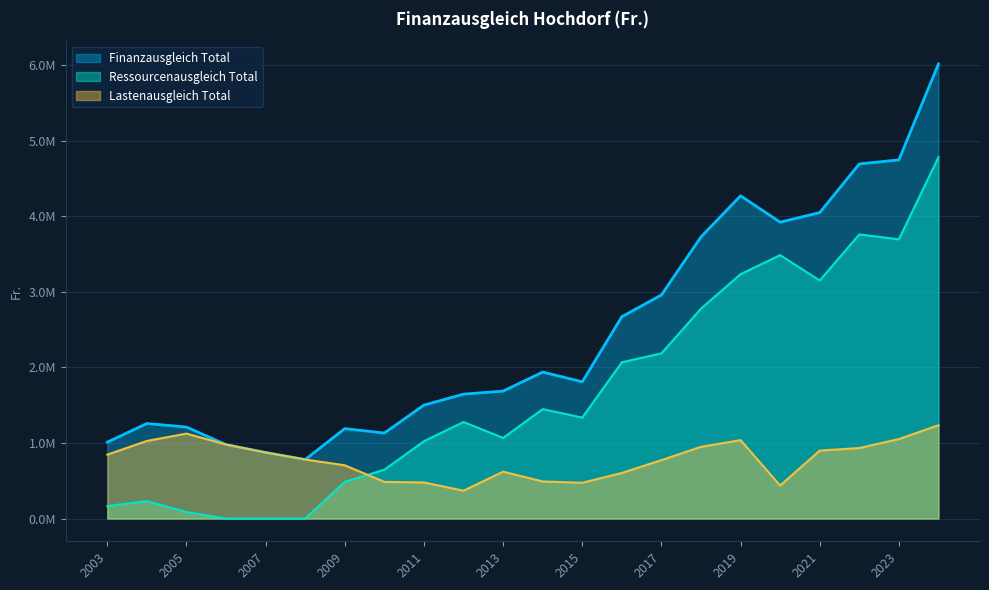

Is the value of Ressourcenausgleich Total at 2020 greater than the value of Finanzausgleich Total at 2013?

Yes